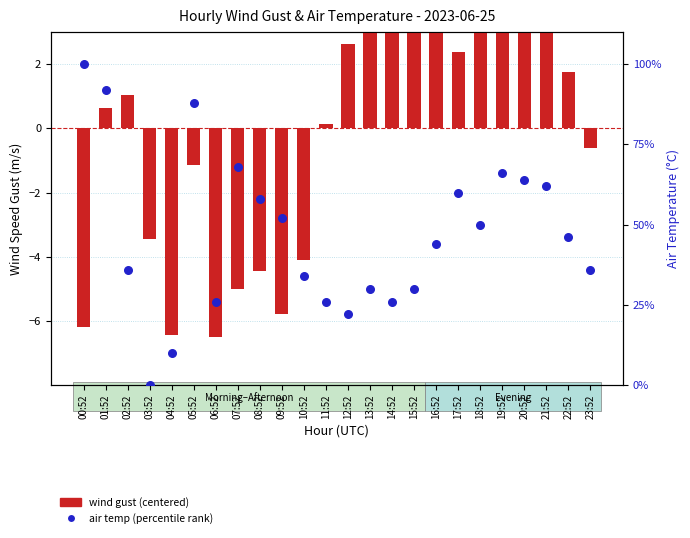

What is the total value across all series at 10:52?

29.9